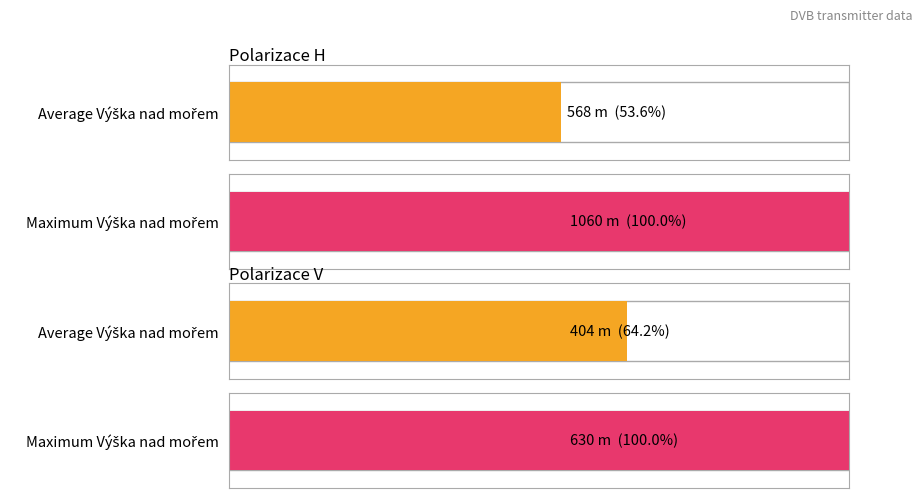

List the labels in order of Average utilization value, largest first.

H, V